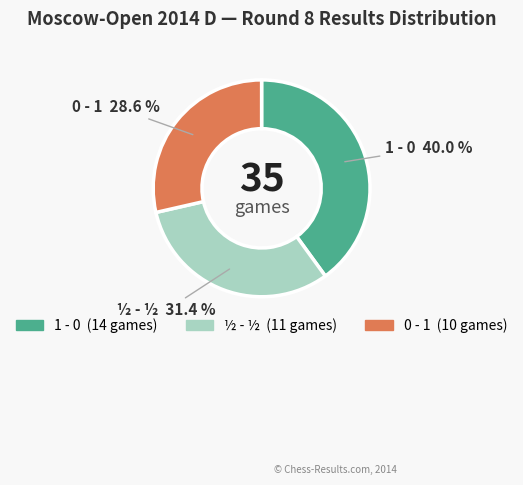

To the nearest percent, what percentage of the pie is 1 - 0?

40%